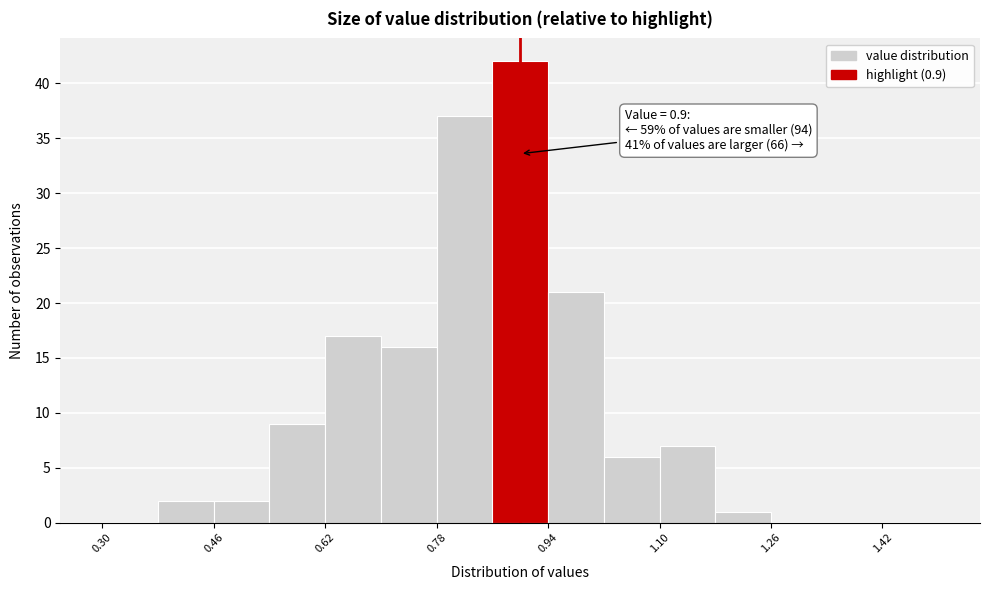

Over which range of the x-axis is the bar tallest?

0.86 to 0.94